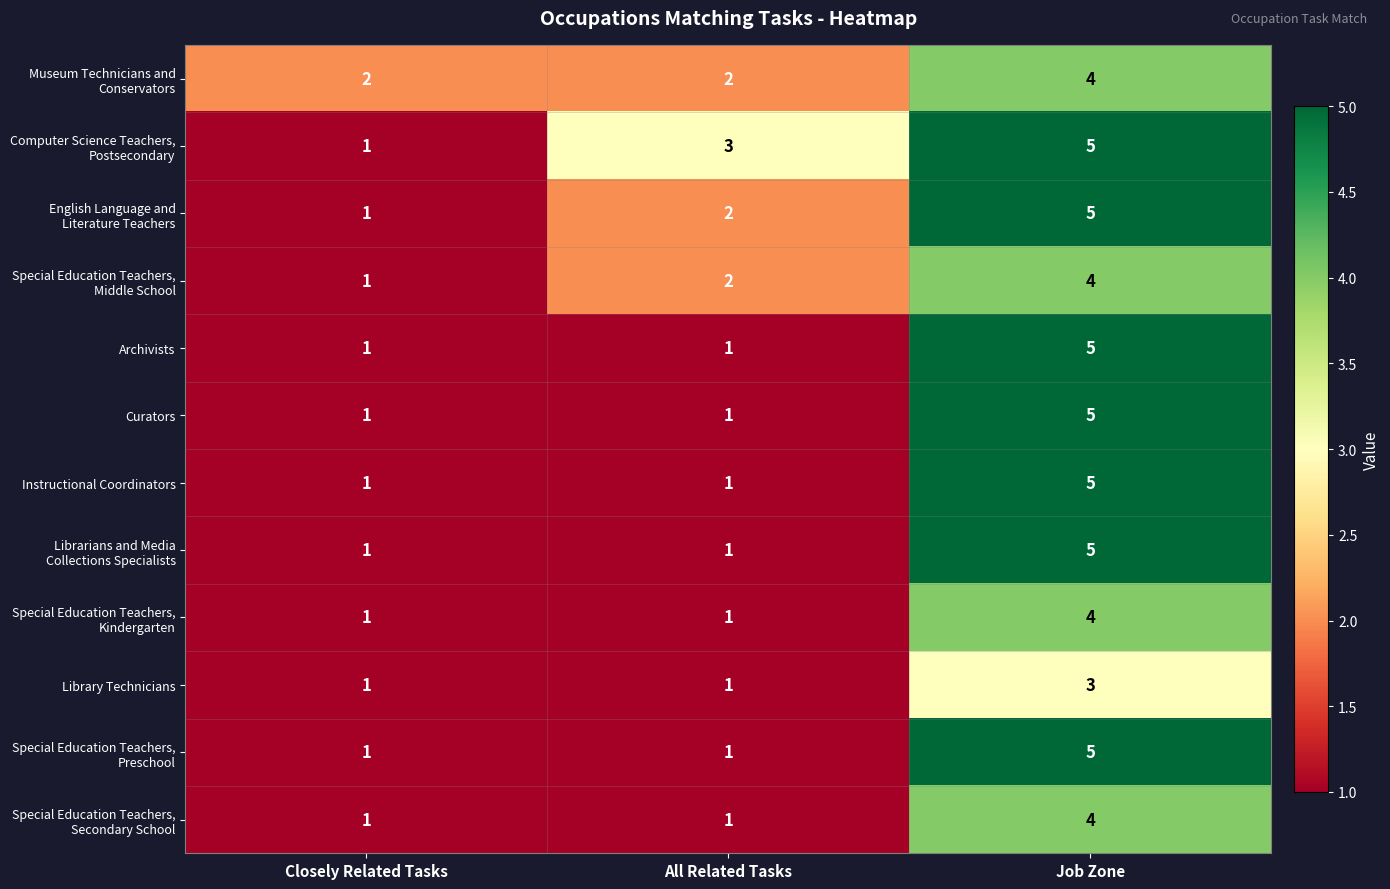

At which category does the chart reach its peak across all series?

Job Zone